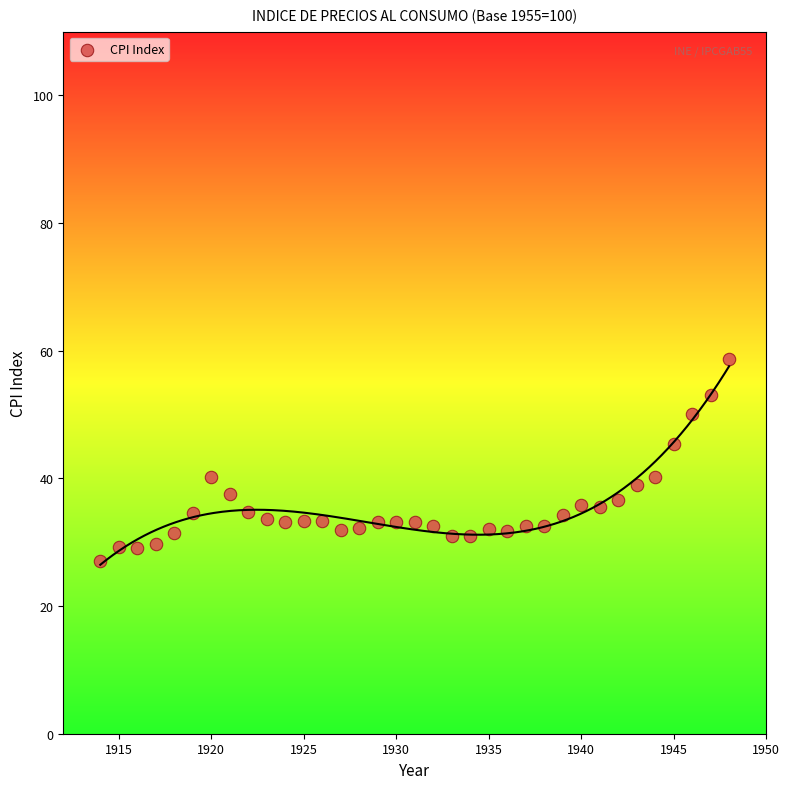

What is the range of Y values (max minus min)?

31.7